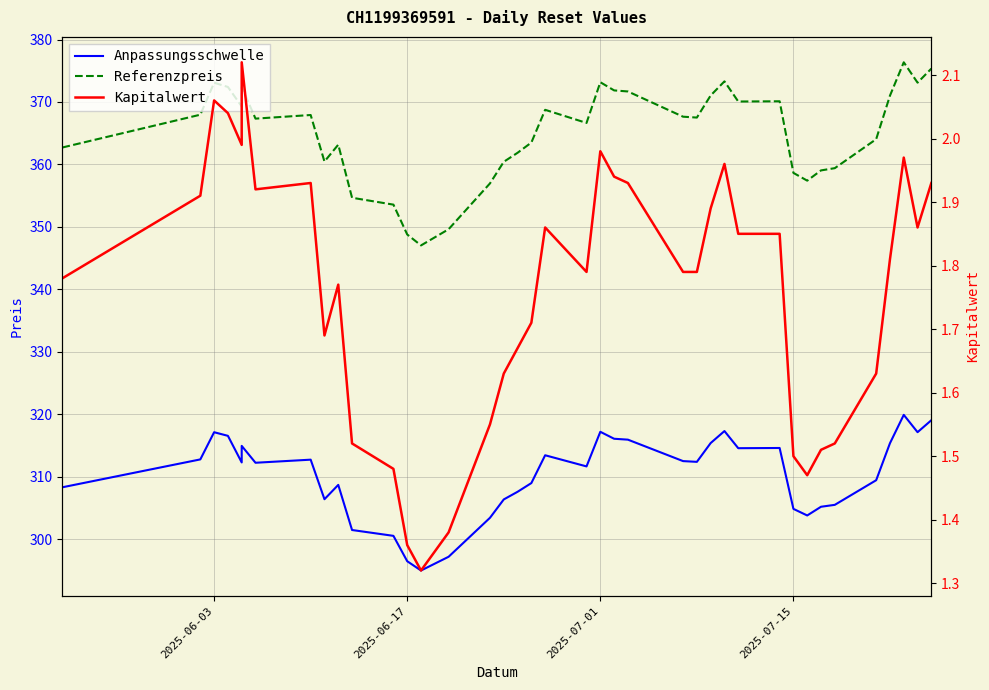

What are all the series names shown in the legend?

Anpassungsschwelle, Referenzpreis, Kapitalwert